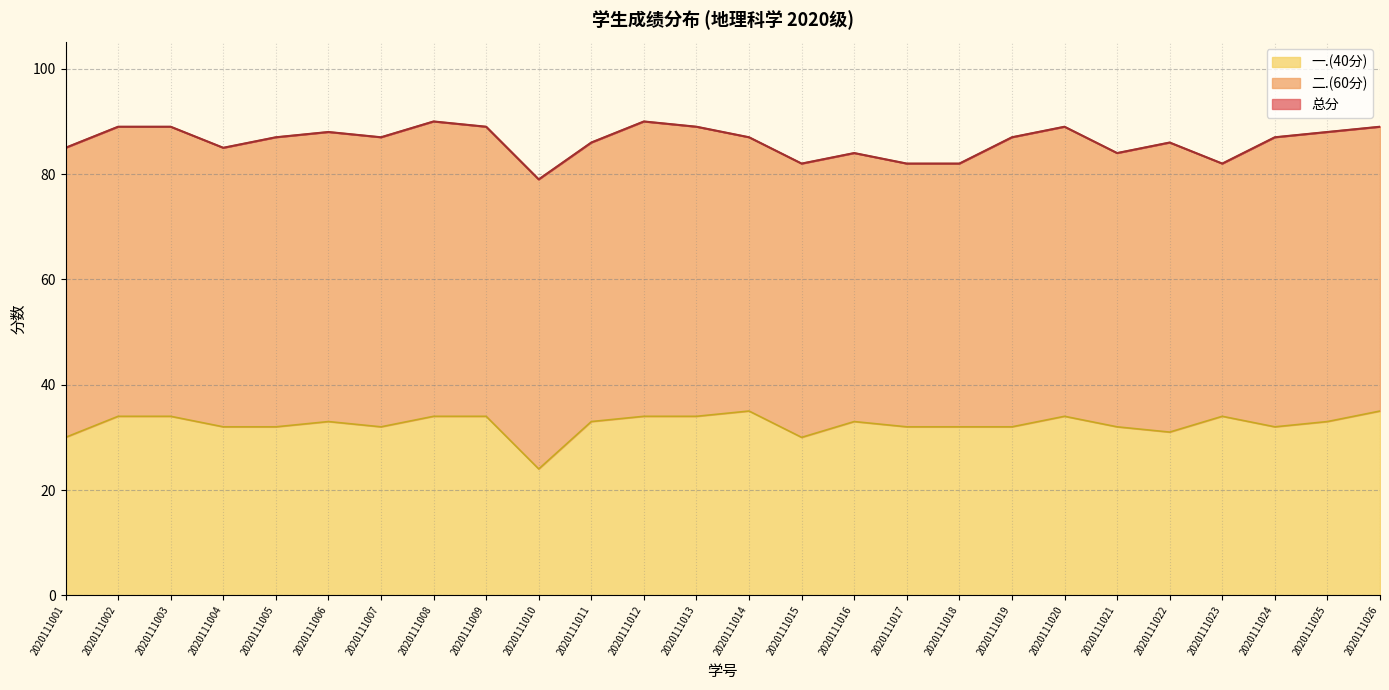

What is the value of the 一.(40分) point at the 9th from the left?

34